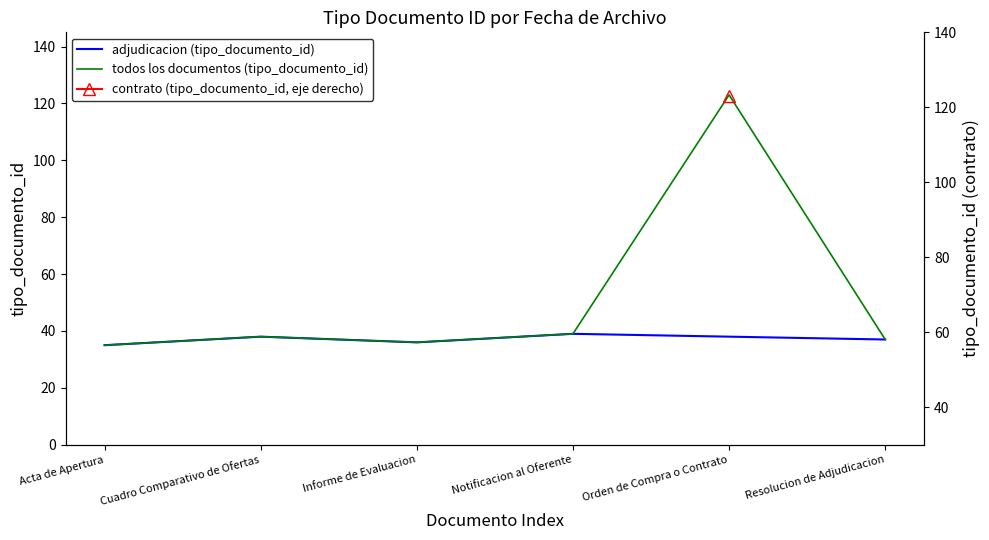

Reading right to left, what are all the values shown in this chart?

37	123	39	36	38	35